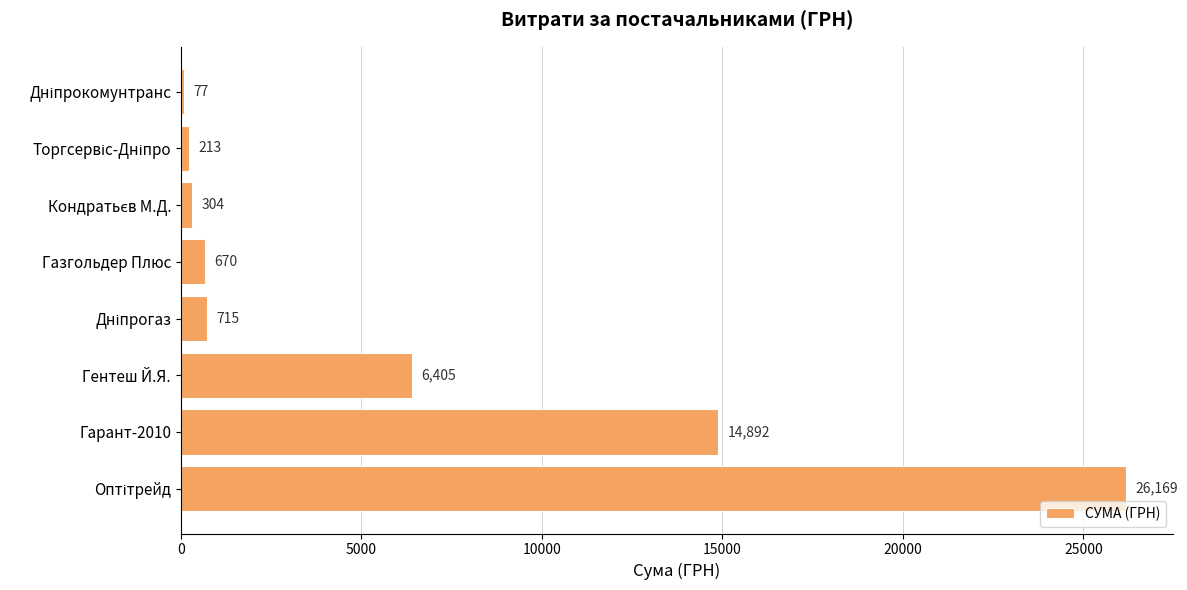

At which label is the value closest to 13123?

Гарант-2010